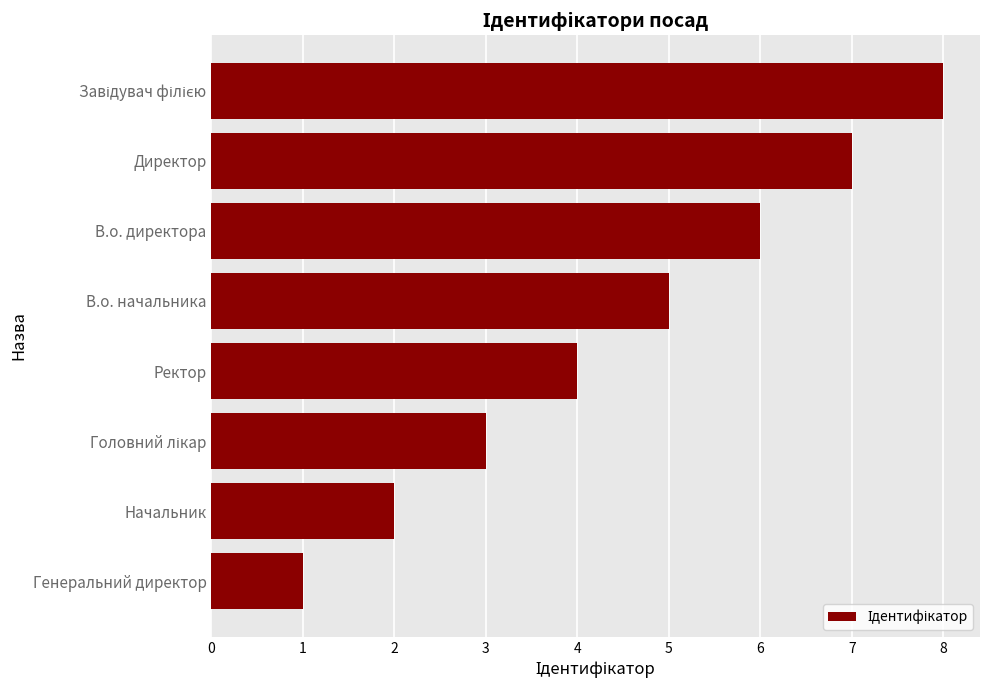

How many values are between 3 and 7?

5